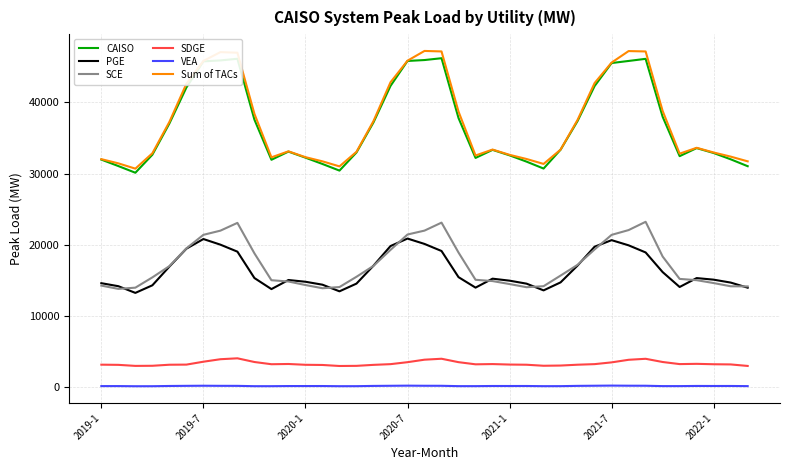

True or false: Sum of TACs and PGE cross at least once.

False